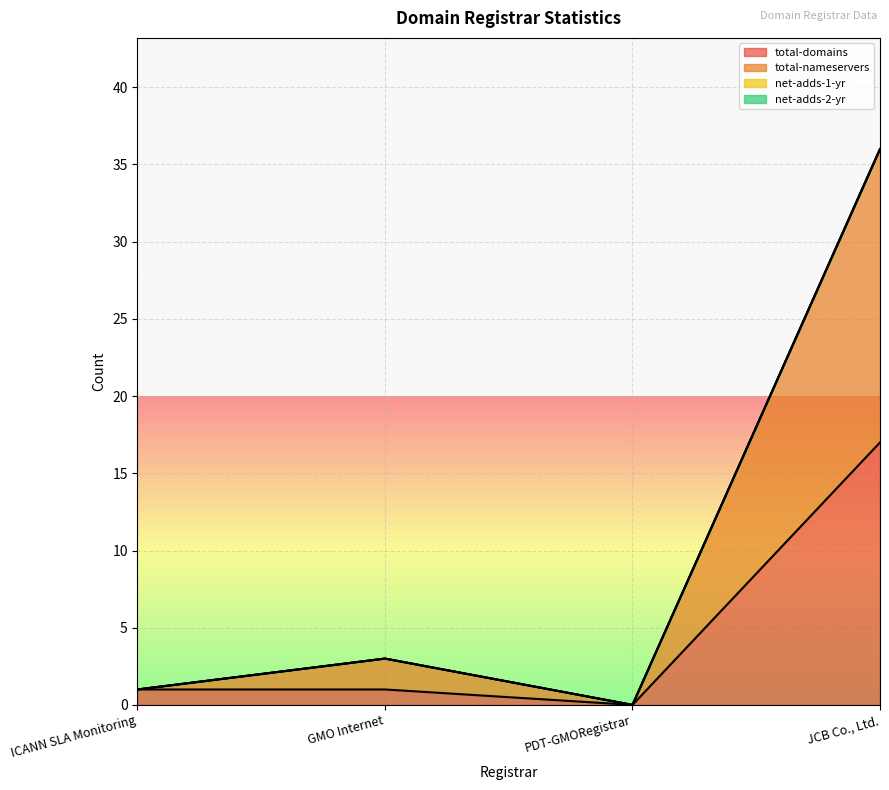

True or false: total-nameservers and total-domains cross at least once.

False